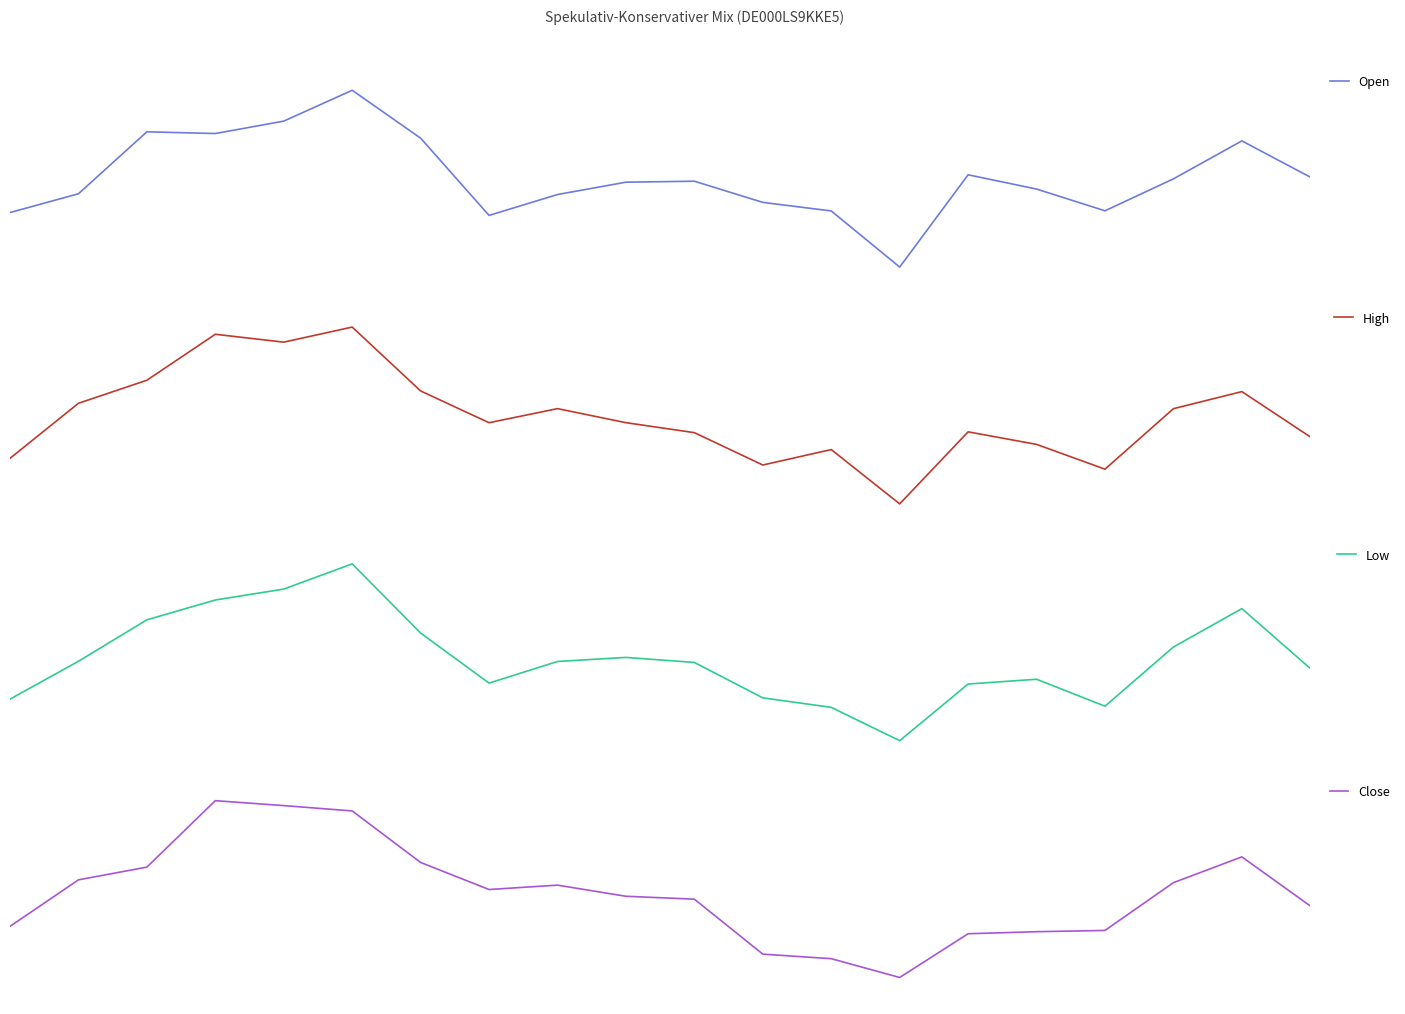

What are all the series names shown in the legend?

Open, High, Low, Close